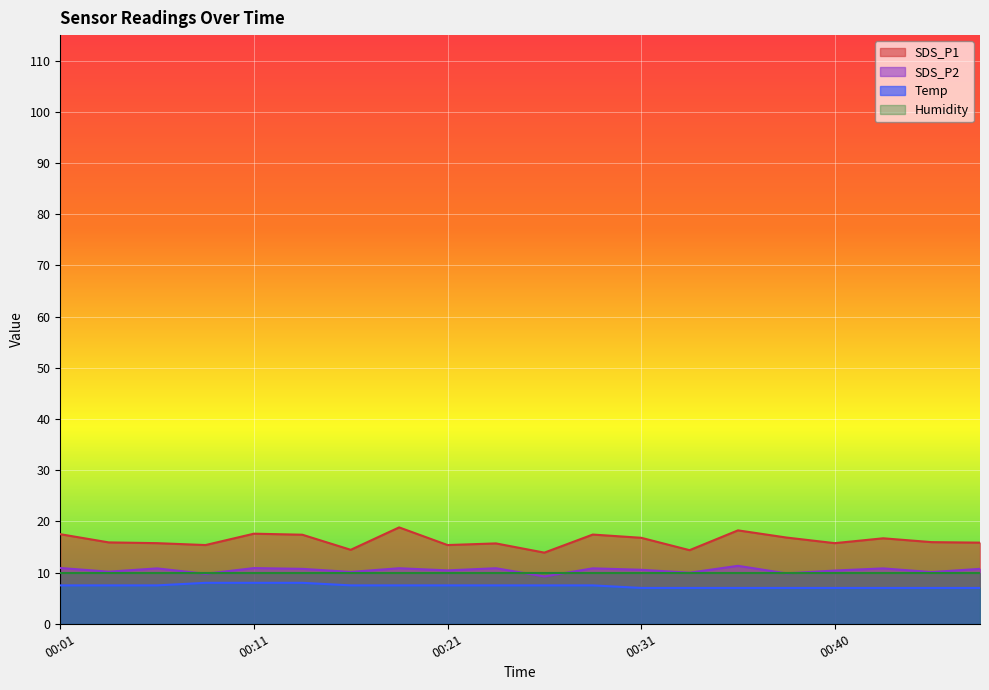

List the series in order of their peak value, lowest first.

Temp, Humidity, SDS_P2, SDS_P1